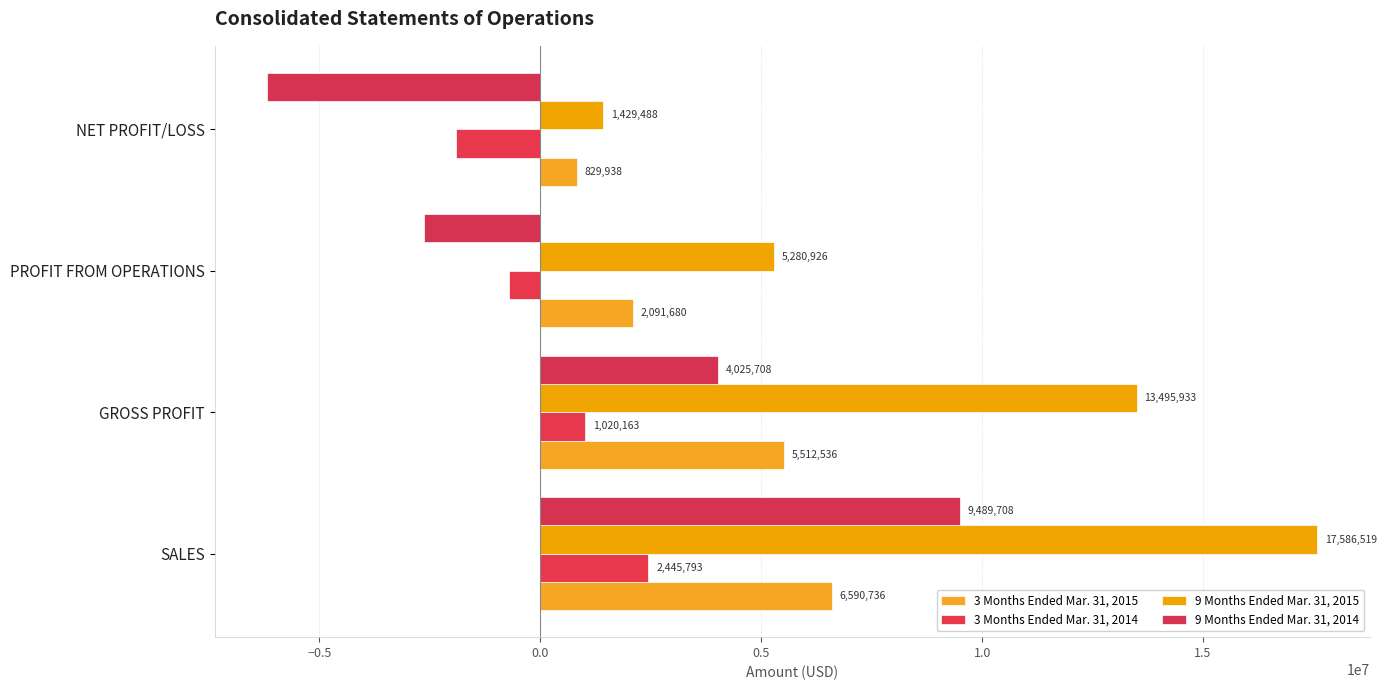

Reading left to right, what are all the values shown in this chart?

3 Months Ended Mar. 31, 2015: 6590736	5512536	2091680	829938
3 Months Ended Mar. 31, 2014: 2445793	1020163	-717874	-1913394
9 Months Ended Mar. 31, 2015: 17586519	13495933	5280926	1429488
9 Months Ended Mar. 31, 2014: 9489708	4025708	-2625798	-6181837